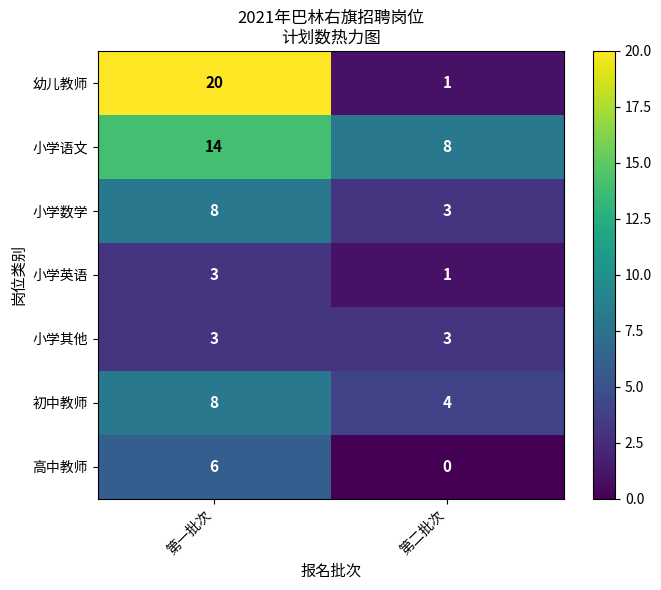

Reading right to left, what are all the values shown in this chart?

幼儿教师: 第二批次=1	第一批次=20
小学语文: 第二批次=8	第一批次=14
小学数学: 第二批次=3	第一批次=8
小学英语: 第二批次=1	第一批次=3
小学其他: 第二批次=3	第一批次=3
初中教师: 第二批次=4	第一批次=8
高中教师: 第二批次=0	第一批次=6